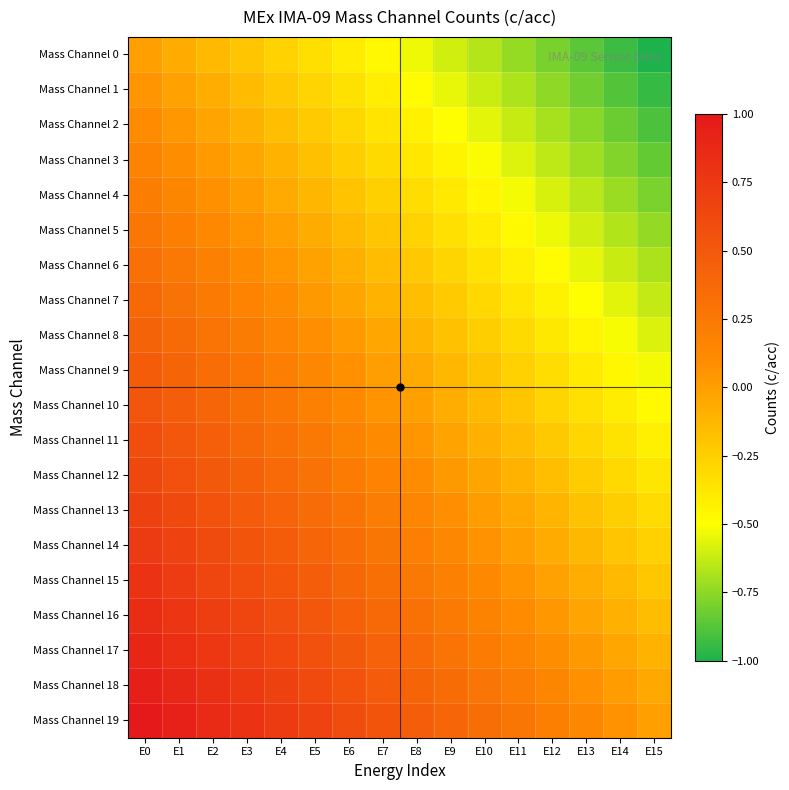

Which has a higher value, E1 or E14?

E1